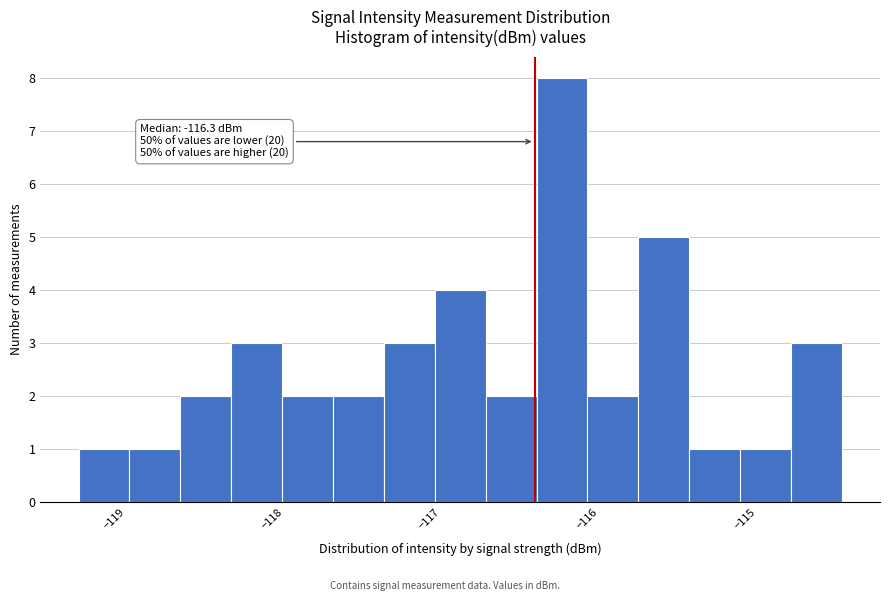

Around what value on the x-axis is the tallest bar? Give the approximate position of its centre, as read against the axis.

-116.2